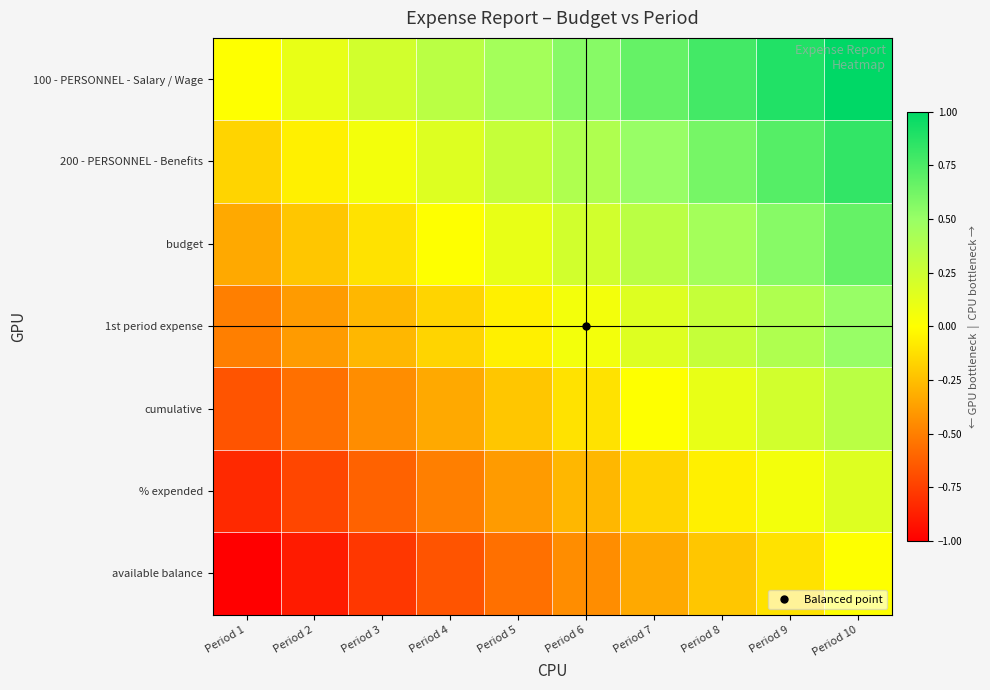

How many categories are shown in the chart?

10